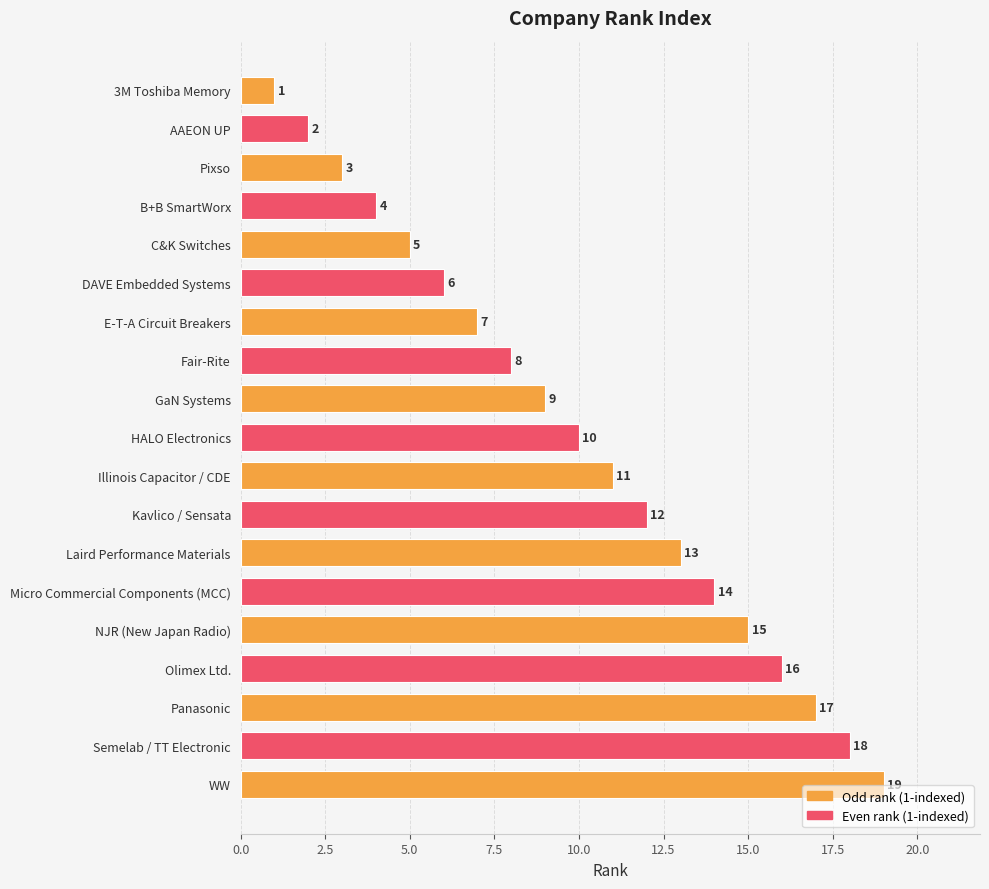

Which label corresponds to the largest value in the chart?

WW